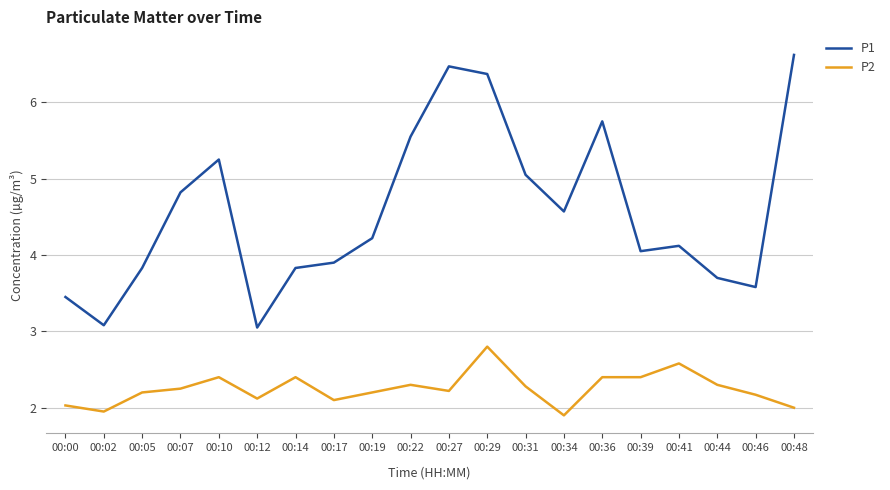

List the series in order of their overall mean, highest first.

P1, P2